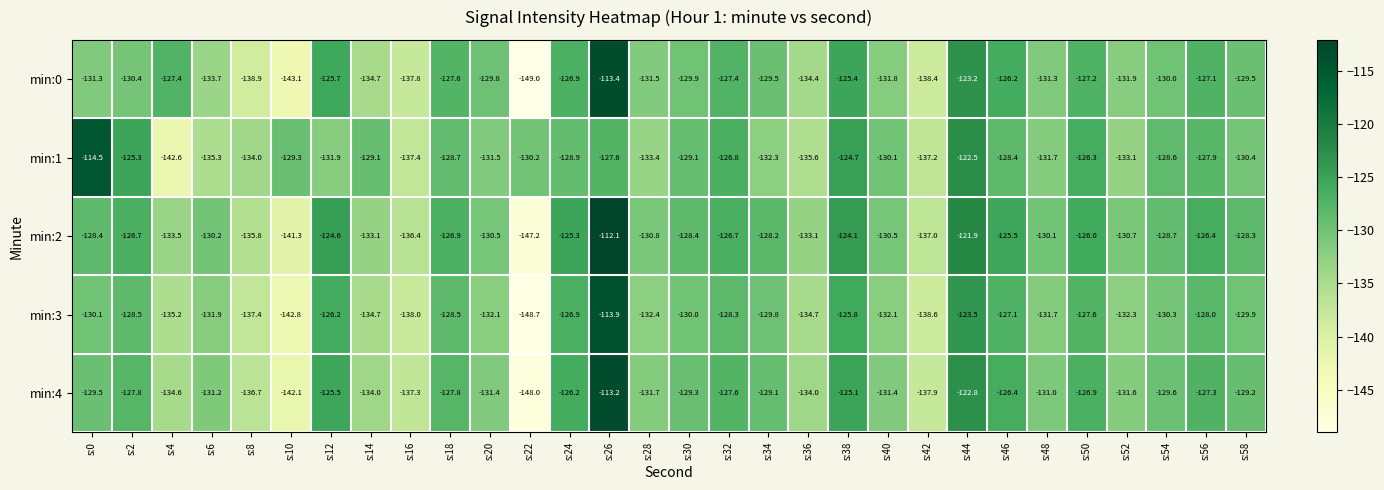

Which label corresponds to the smallest value in the chart?

s:22